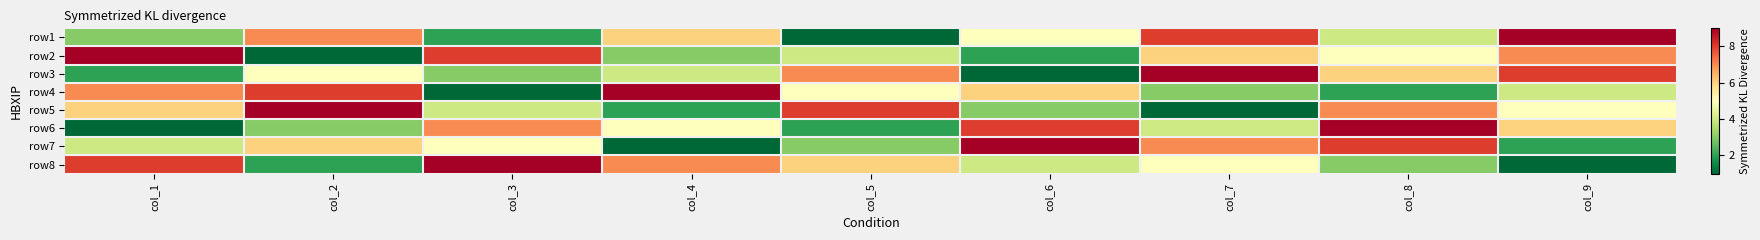

Between col_6 and col_2, which is larger?

col_2